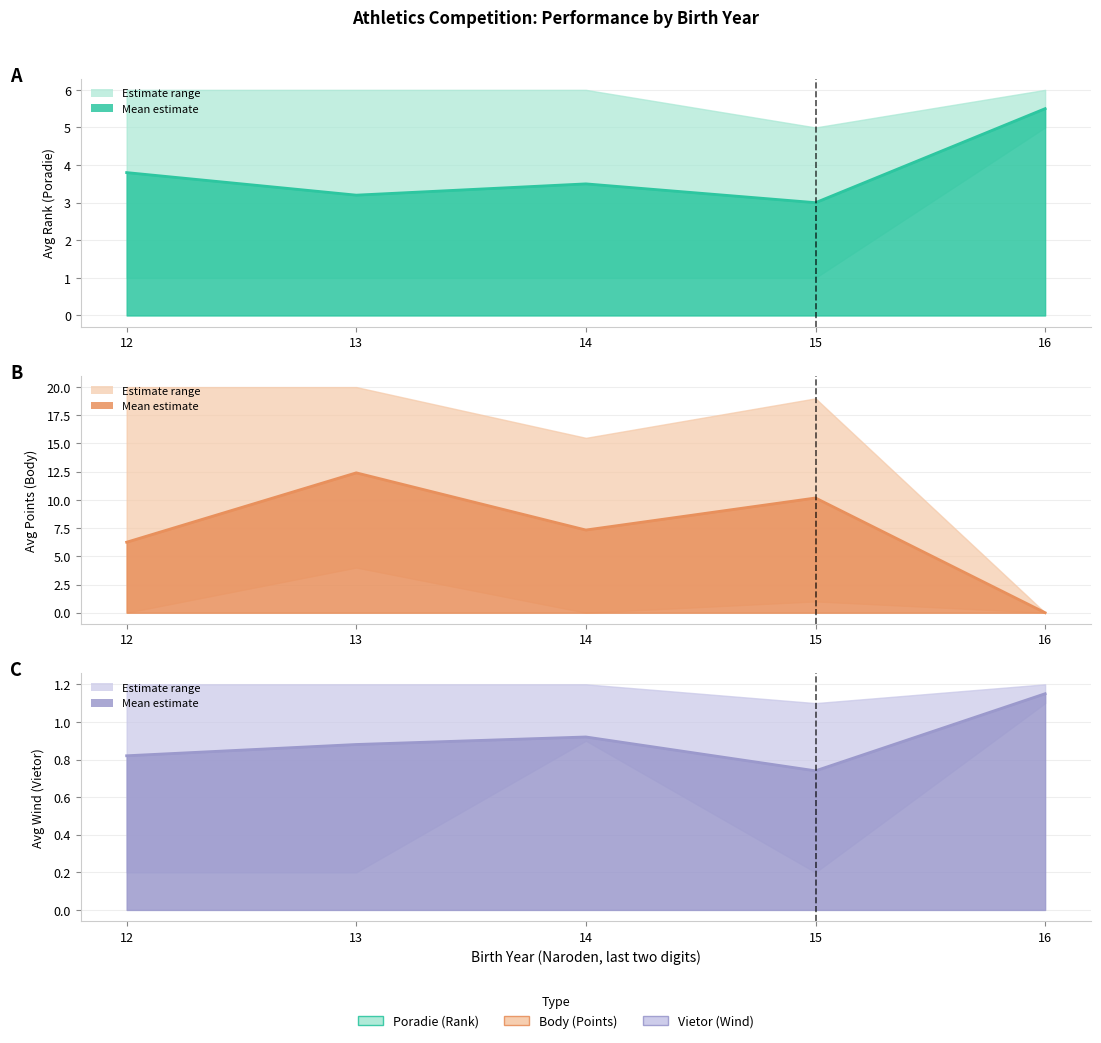

Which series has the largest range (max minus min)?

Body mean